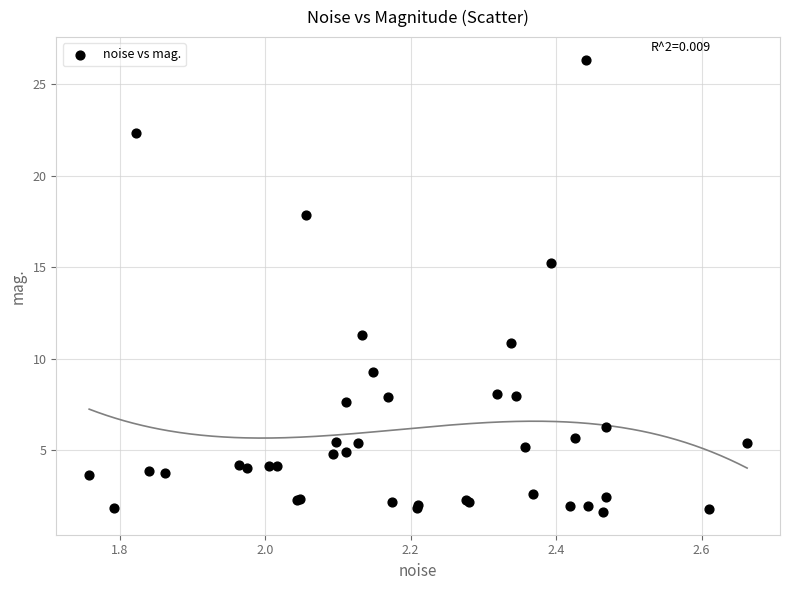

What Y value in the scatter plot is closest to 13?

11.3